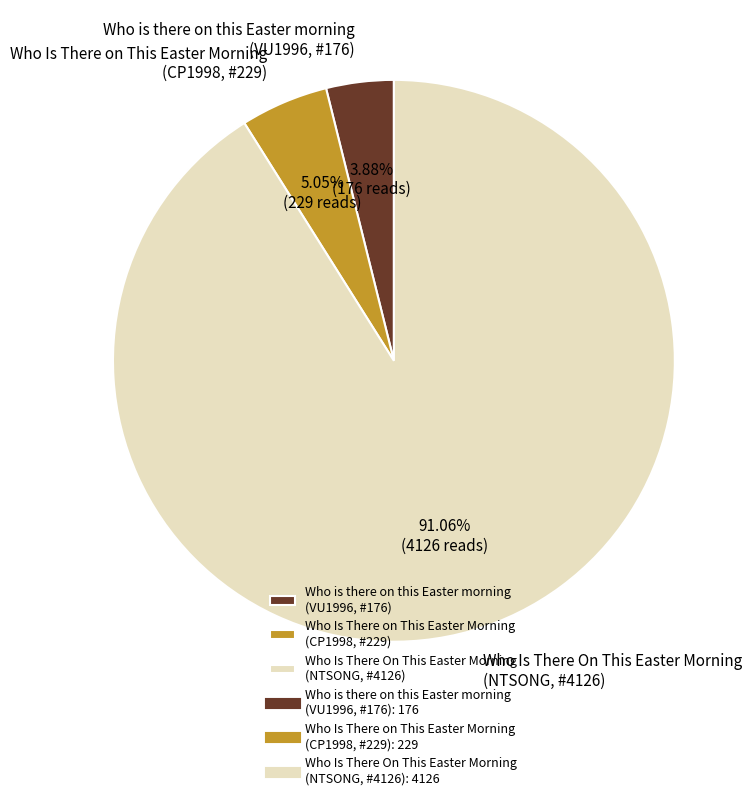

What is the smallest slice in the pie chart?

Who is there on this Easter morning (VU1996, #176)